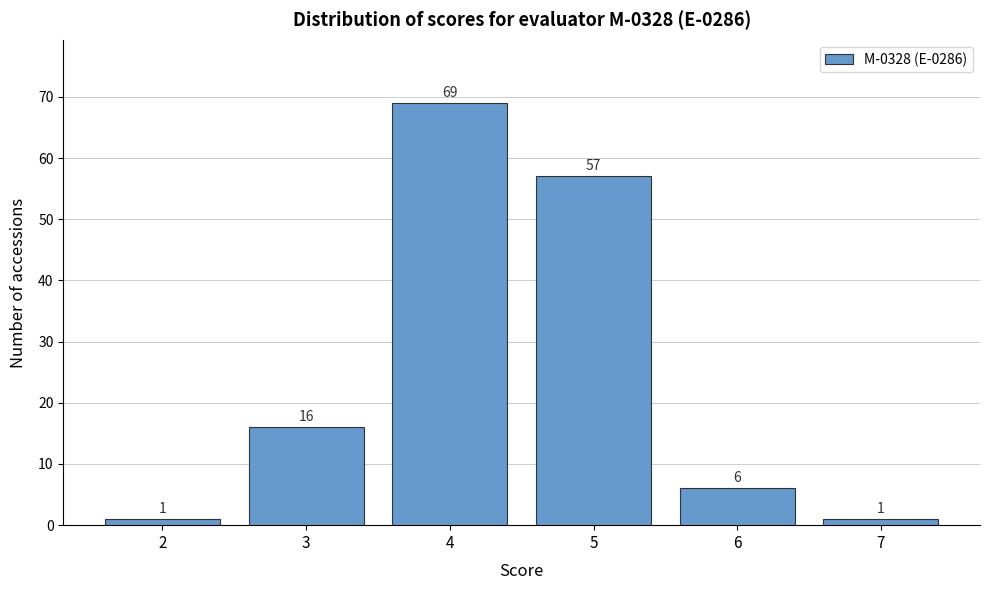

Reading left to right, transcribe all the data shown in this chart.

1	16	69	57	6	1